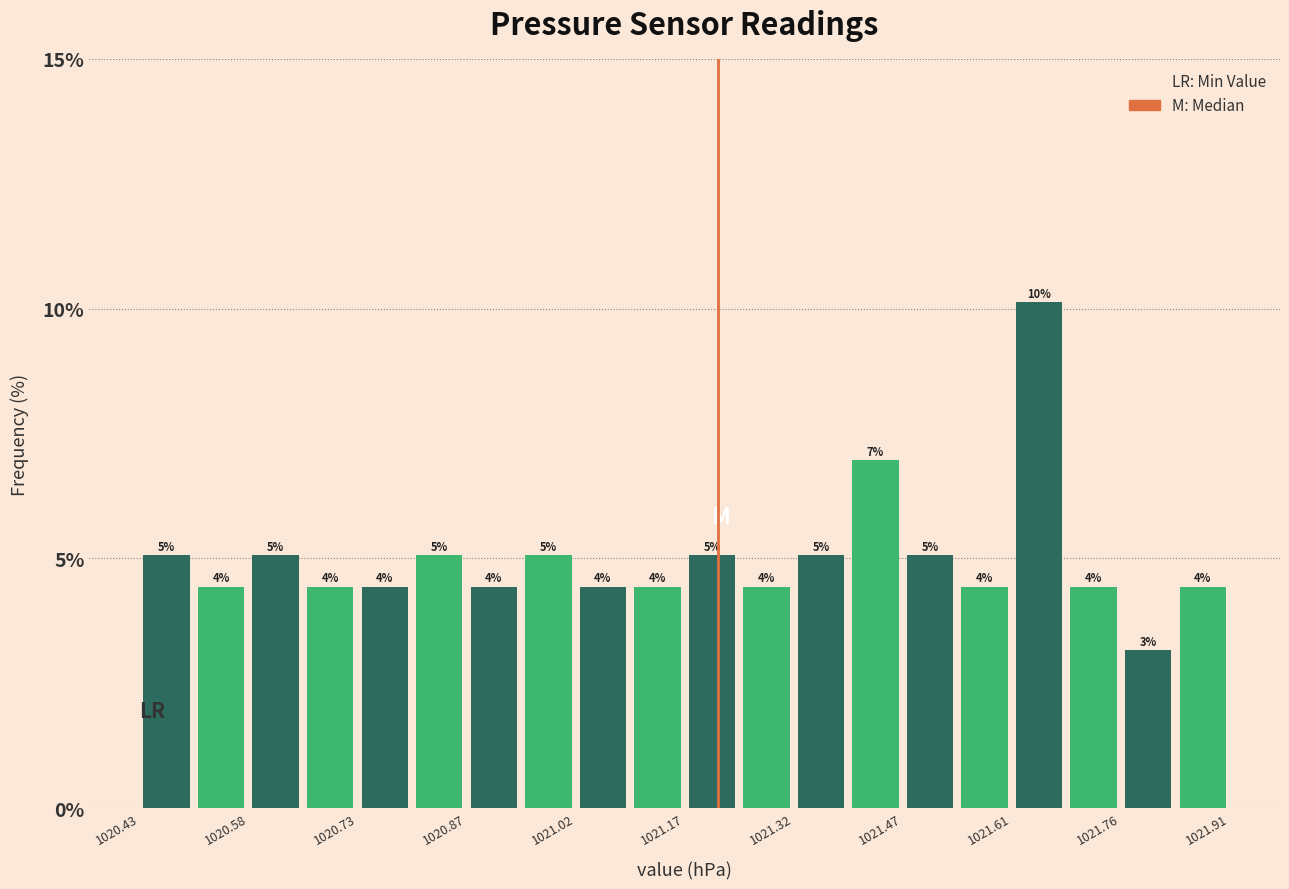

Around what value on the x-axis is the tallest bar? Give the approximate position of its centre, as read against the axis.

1021.66